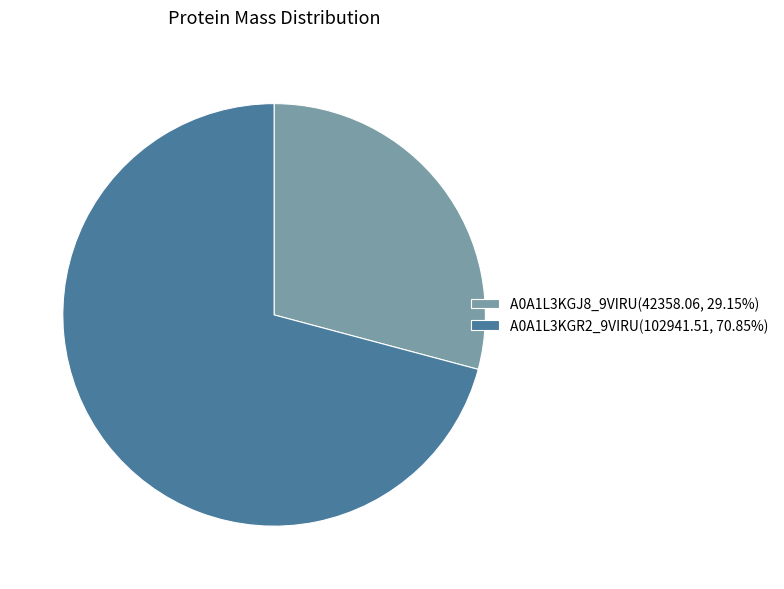

What is the largest slice in the pie chart?

A0A1L3KGR2_9VIRU